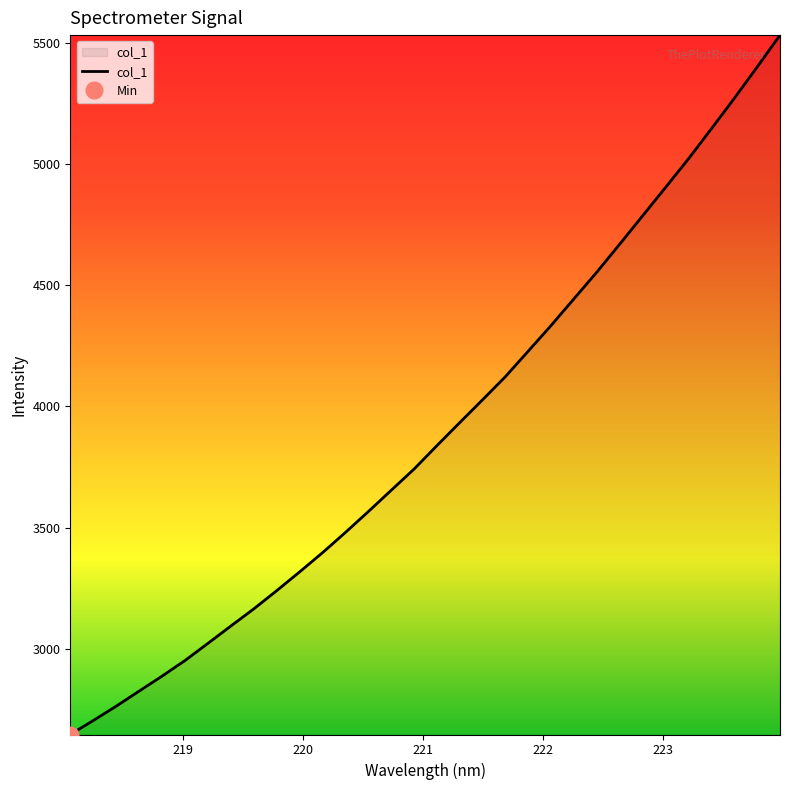

How many data points are less than 3837?

16